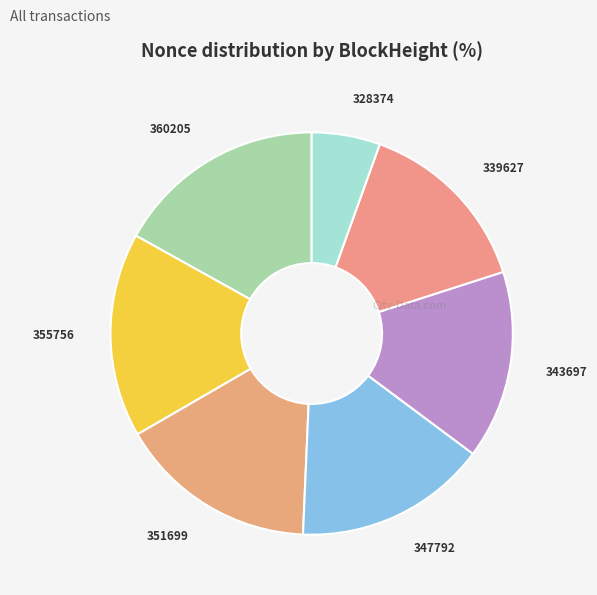

Does any single category account for the majority?

No